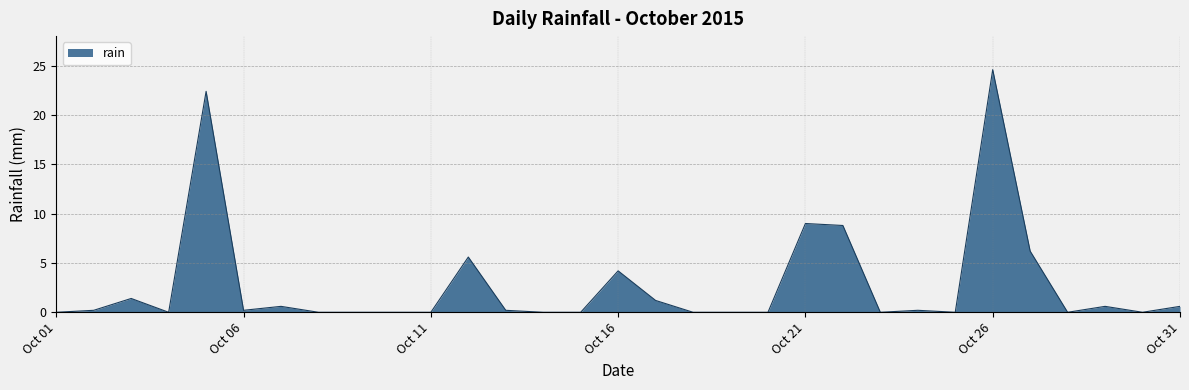

What is the greatest value displayed?

24.6